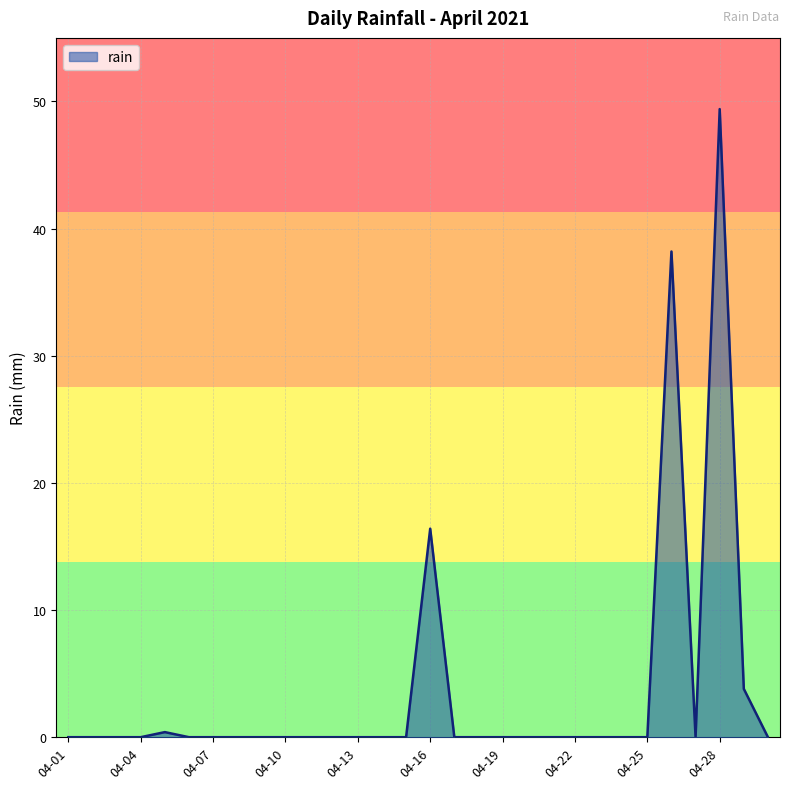

What is the difference between the maximum and minimum values?

49.4